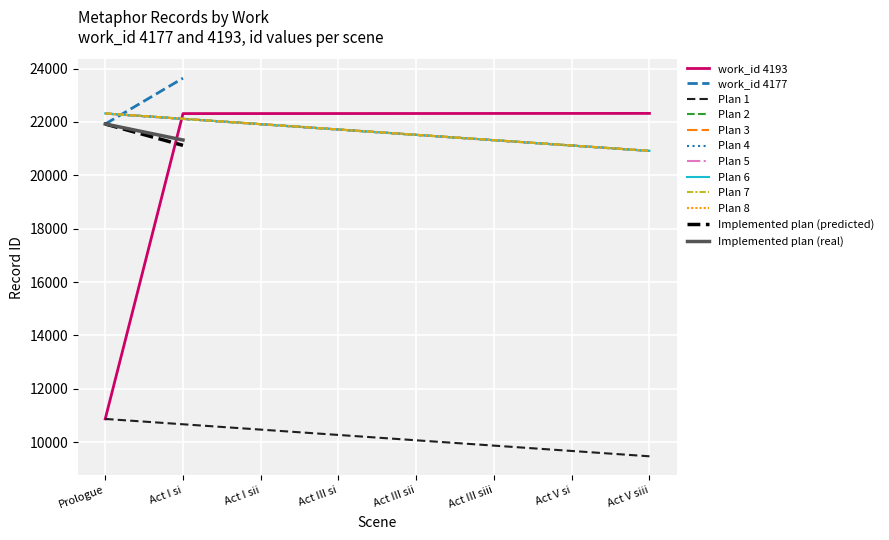

What position from the right is Act I sii?

6